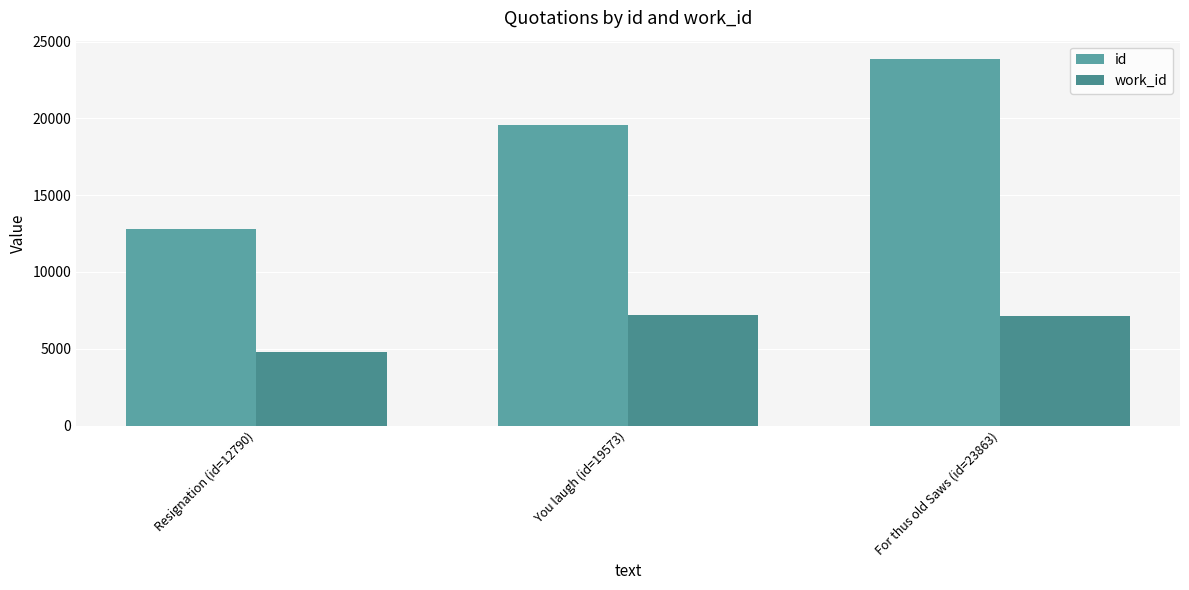

What is the average value of the work_id series?

6383